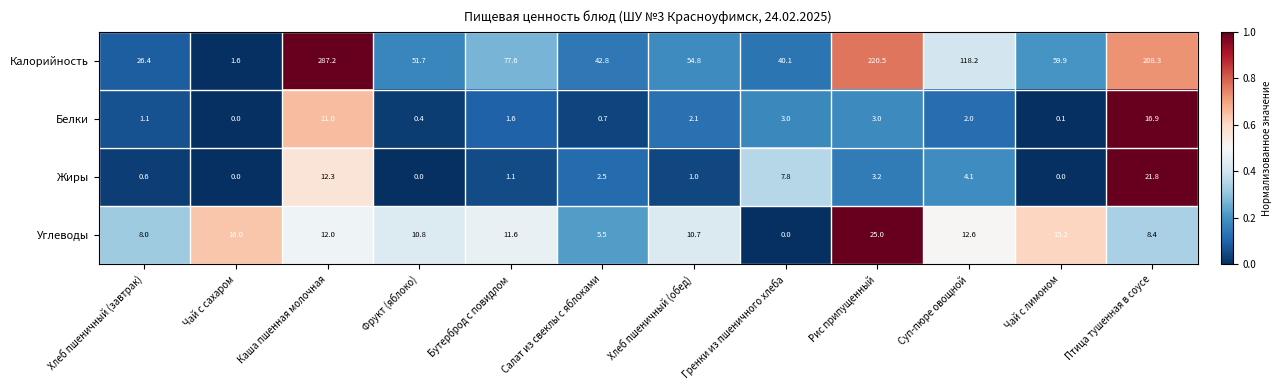

The value of Белки at Бутерброд с повидлом is 1.6. True or false?

True